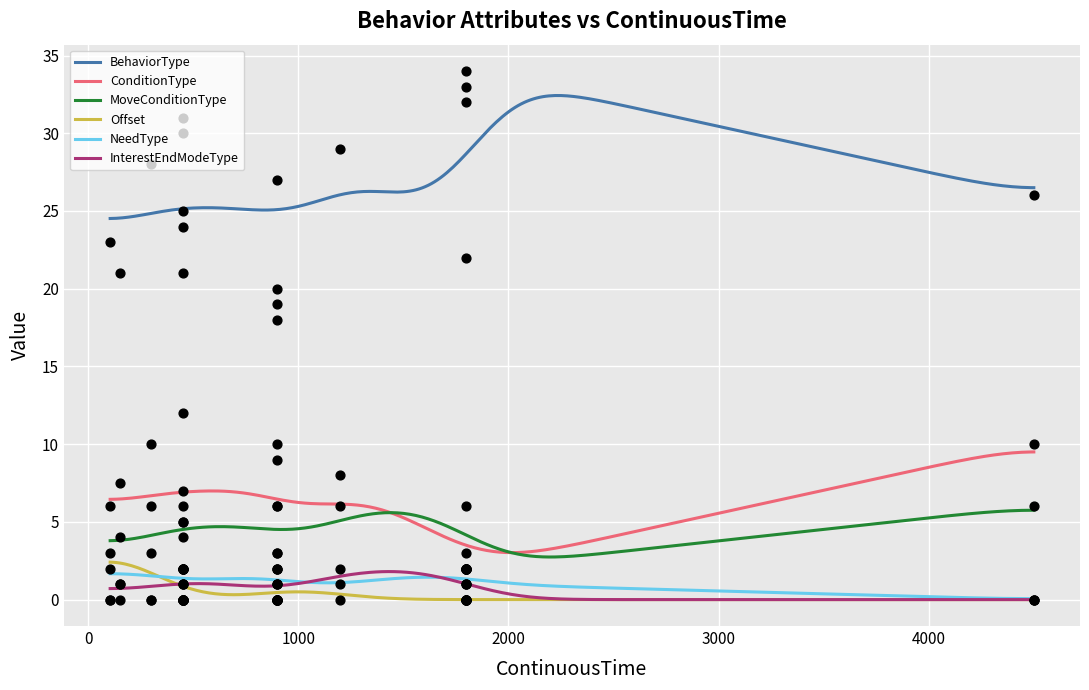

Which series has the widest spread of Y values?

BehaviorType